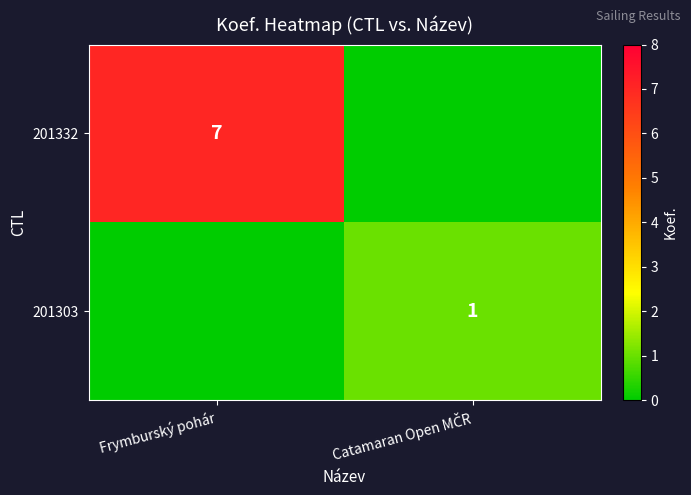

True or false: 201332 has a value of 7 at Frymburský pohár.

True